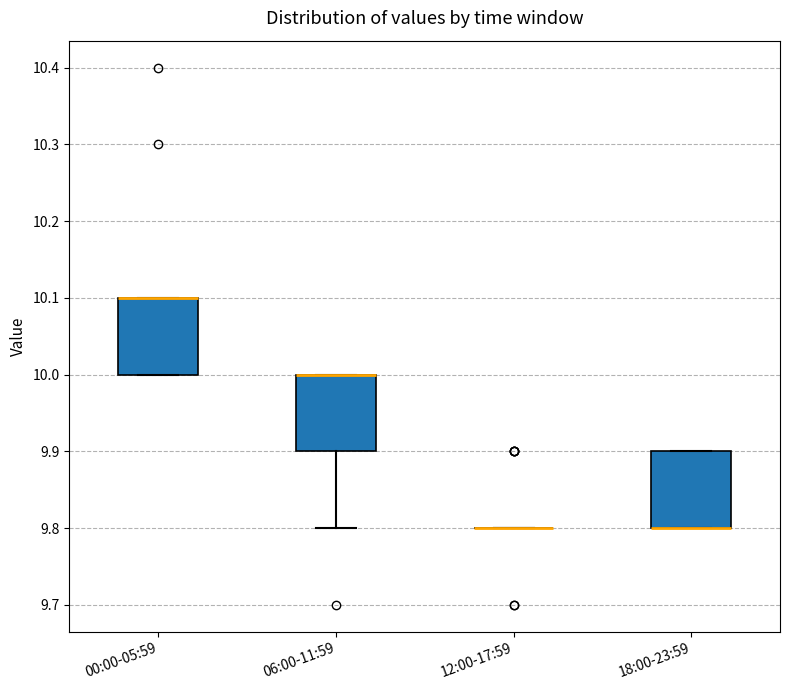

Reading left to right, transcribe this box plot: for each box, give where its median line is, the range the box spans, and where its two whiskers end, as read against the y-axis. The values are not printed on the chart, so give them approximately, as read against the axis.

00:00-05:59: median 10.1 (drawn on the box's upper edge), box 10.0 to 10.1, whiskers 10.0 to 10.1
06:00-11:59: median 10.0 (drawn on the box's upper edge), box 9.9 to 10.0, whiskers 9.8 to 10.0
12:00-17:59: box collapsed to a line at 9.8, whiskers 9.8 to 9.8
18:00-23:59: median 9.8 (drawn on the box's lower edge), box 9.8 to 9.9, whiskers 9.8 to 9.9